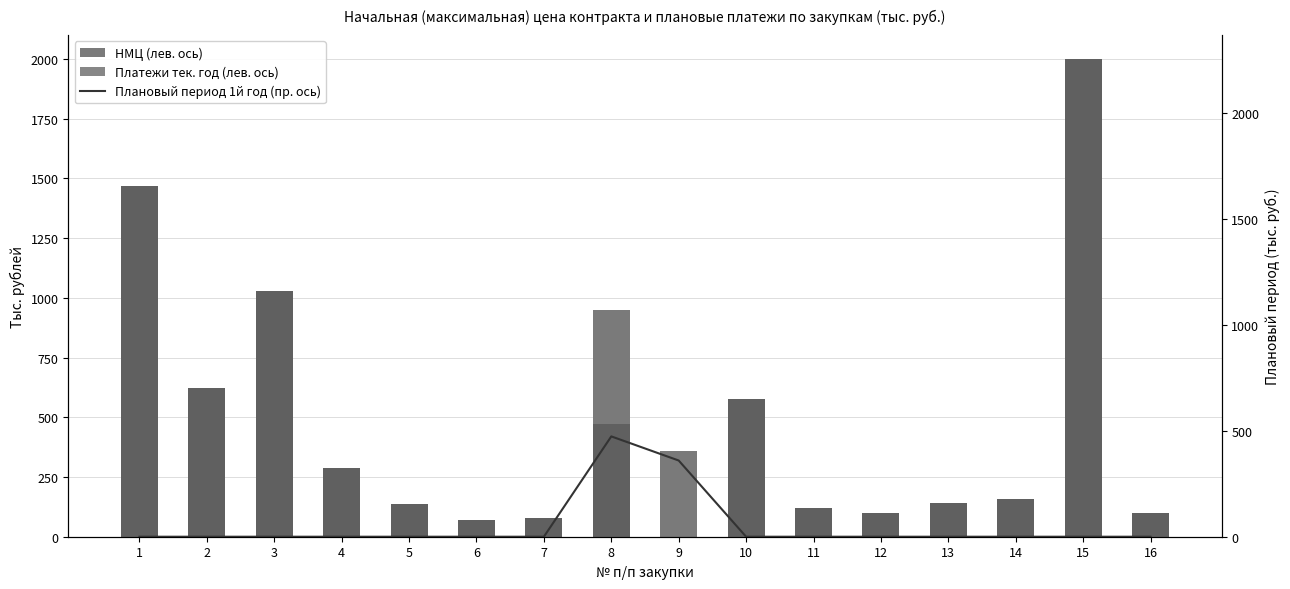

What is the average value of the Плановый период 1й год (пр. ось) series?

52.1